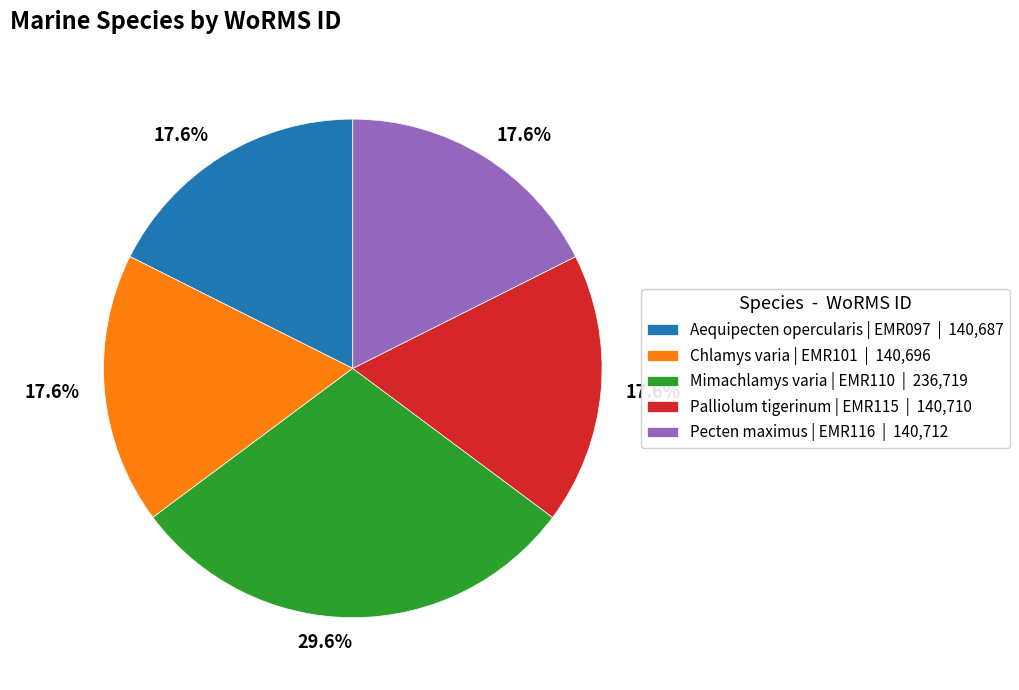

Count the number of slices in the pie.

5